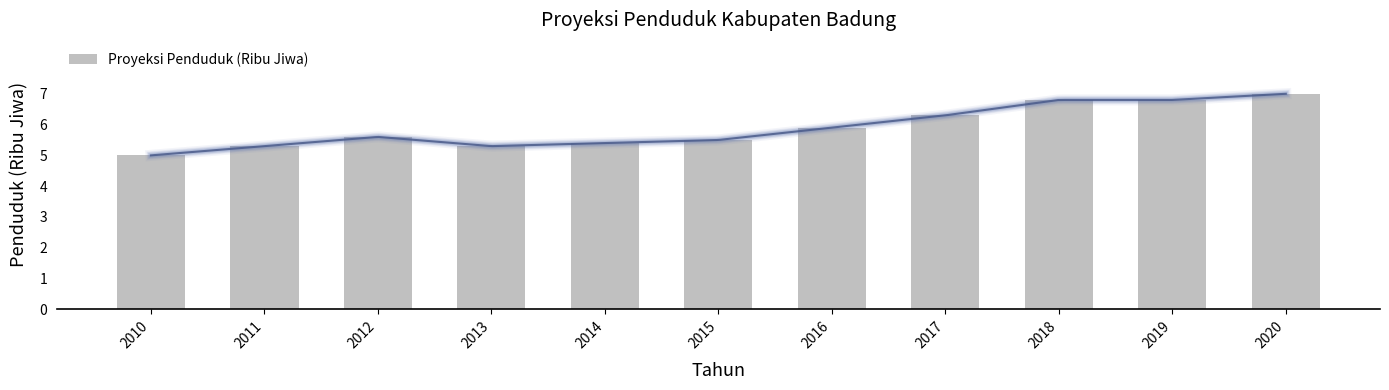

How many data points are above 5?

10